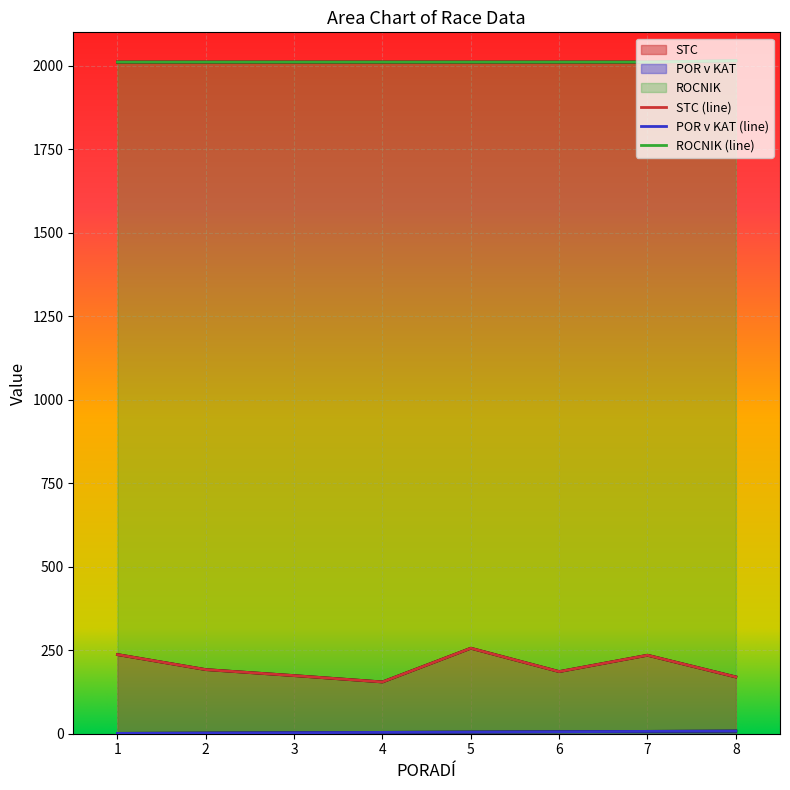

Which series has the largest total across all categories?

ROCNIK